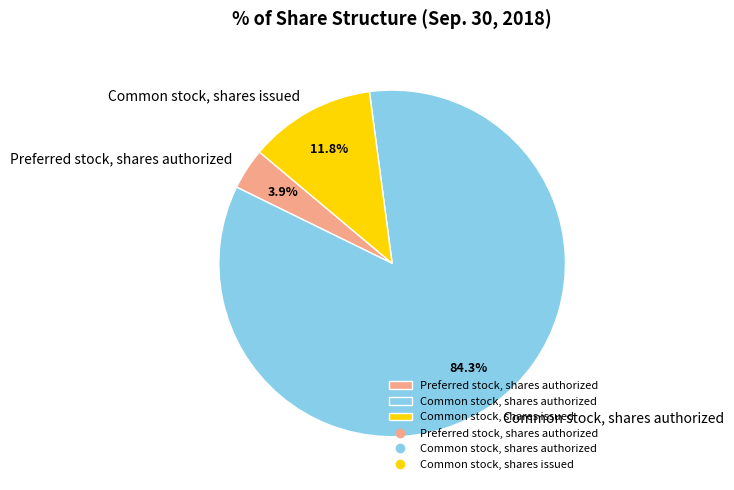

Count the number of slices in the pie.

3